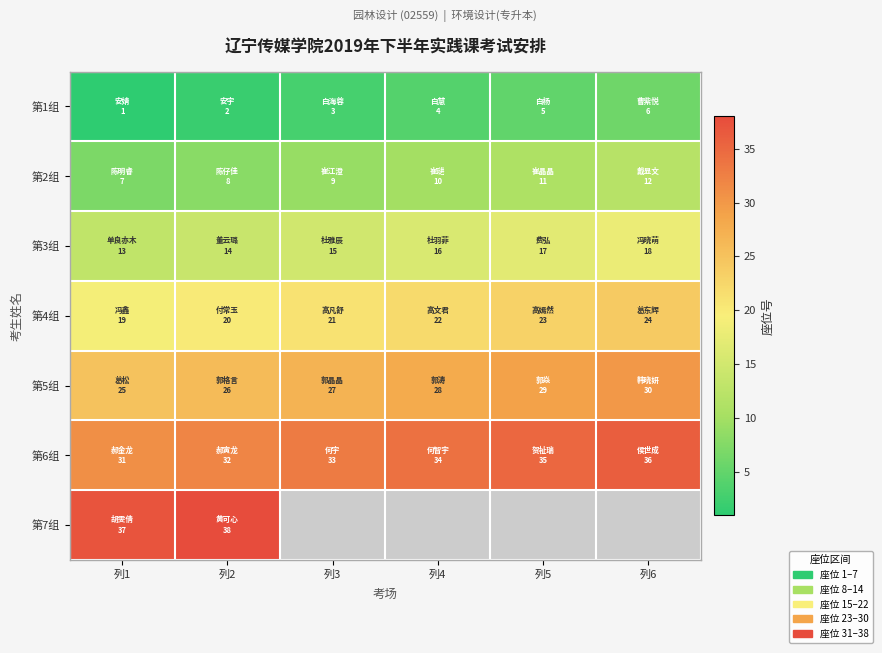

At which label is 第4组 closest to 21?

列3